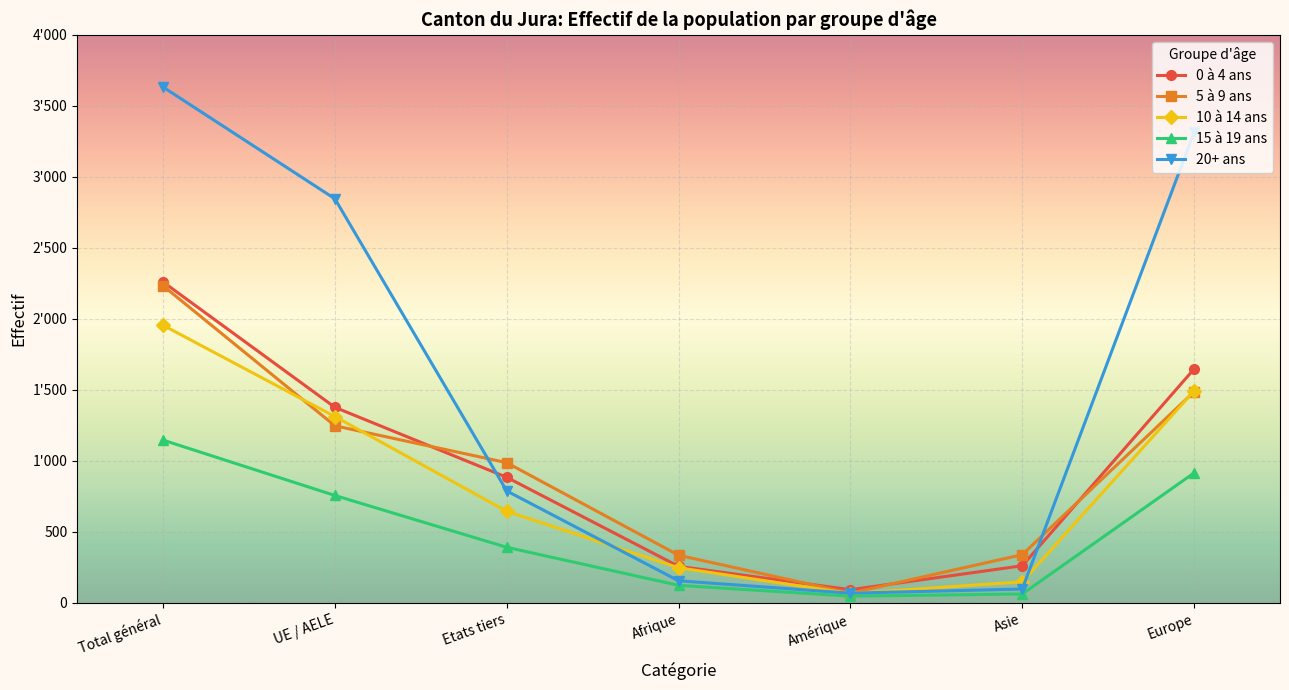

What are all the series names shown in the legend?

0 à 4 ans, 5 à 9 ans, 10 à 14 ans, 15 à 19 ans, 20+ ans